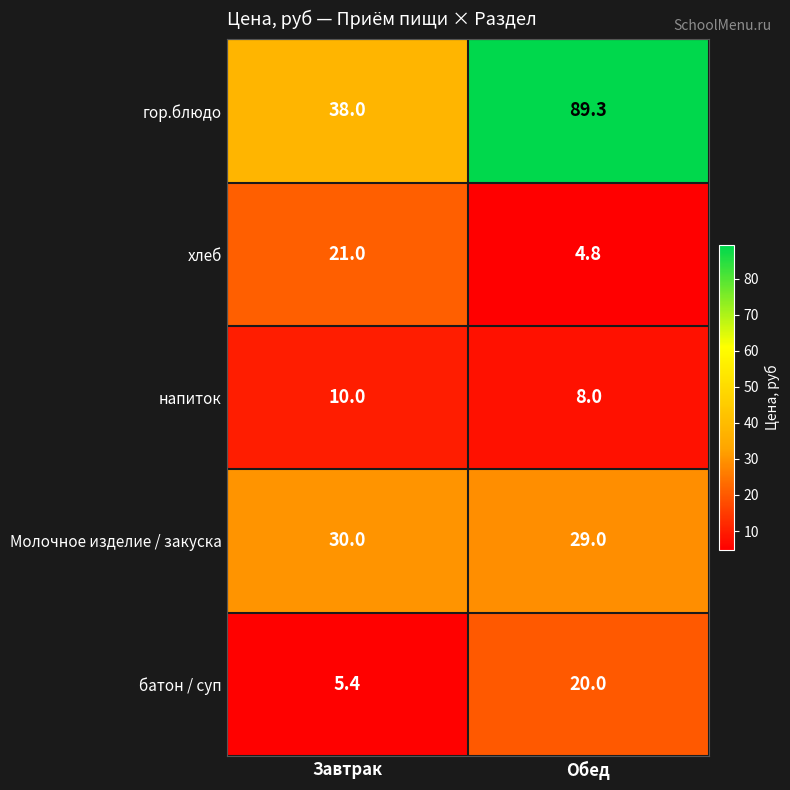

True or false: напиток has a value of 8.0 at Обед.

True